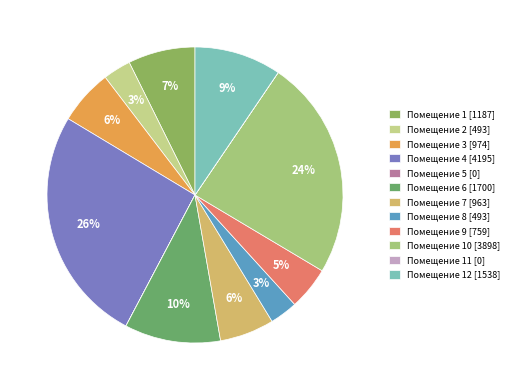

How many slices are in this pie chart?

12